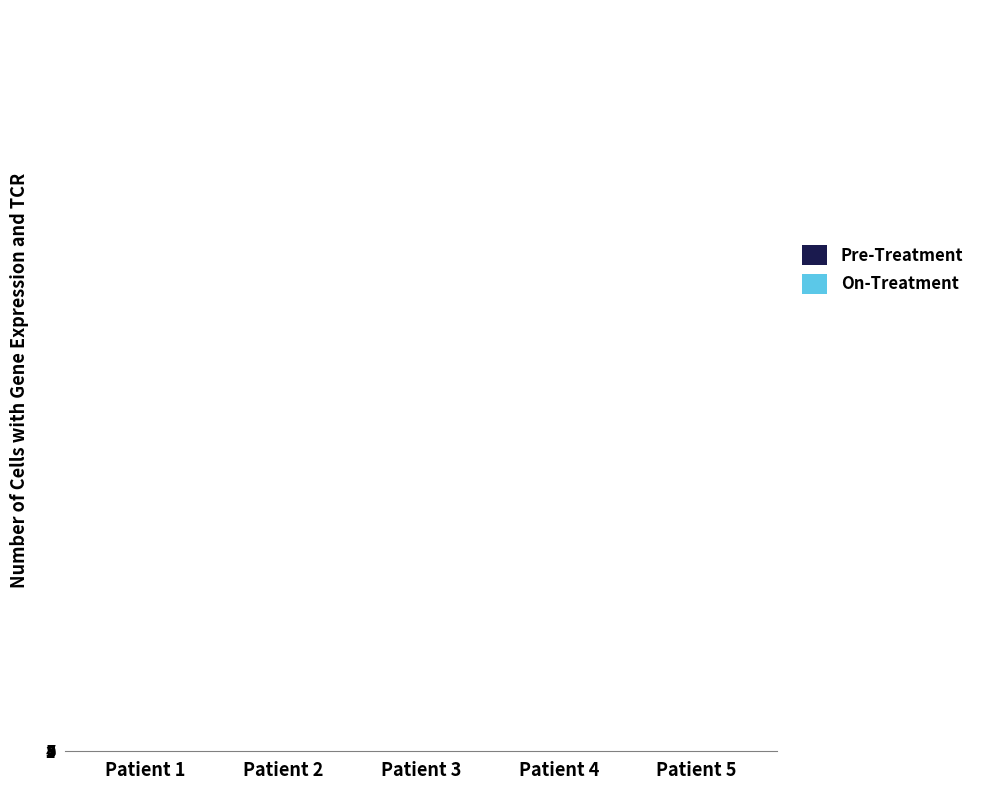

Does the chart contain stacked bars?

No